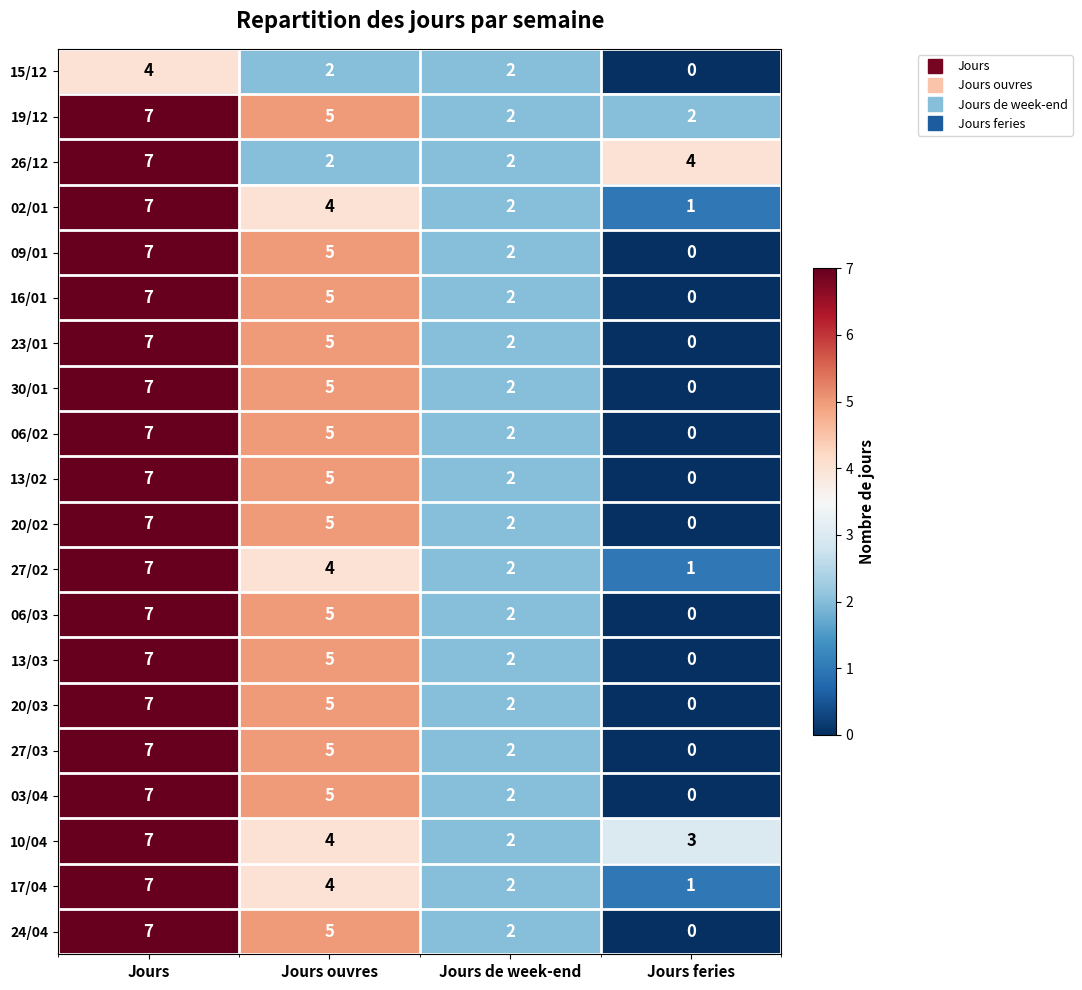

What is the average value of the 13/03 series?

4